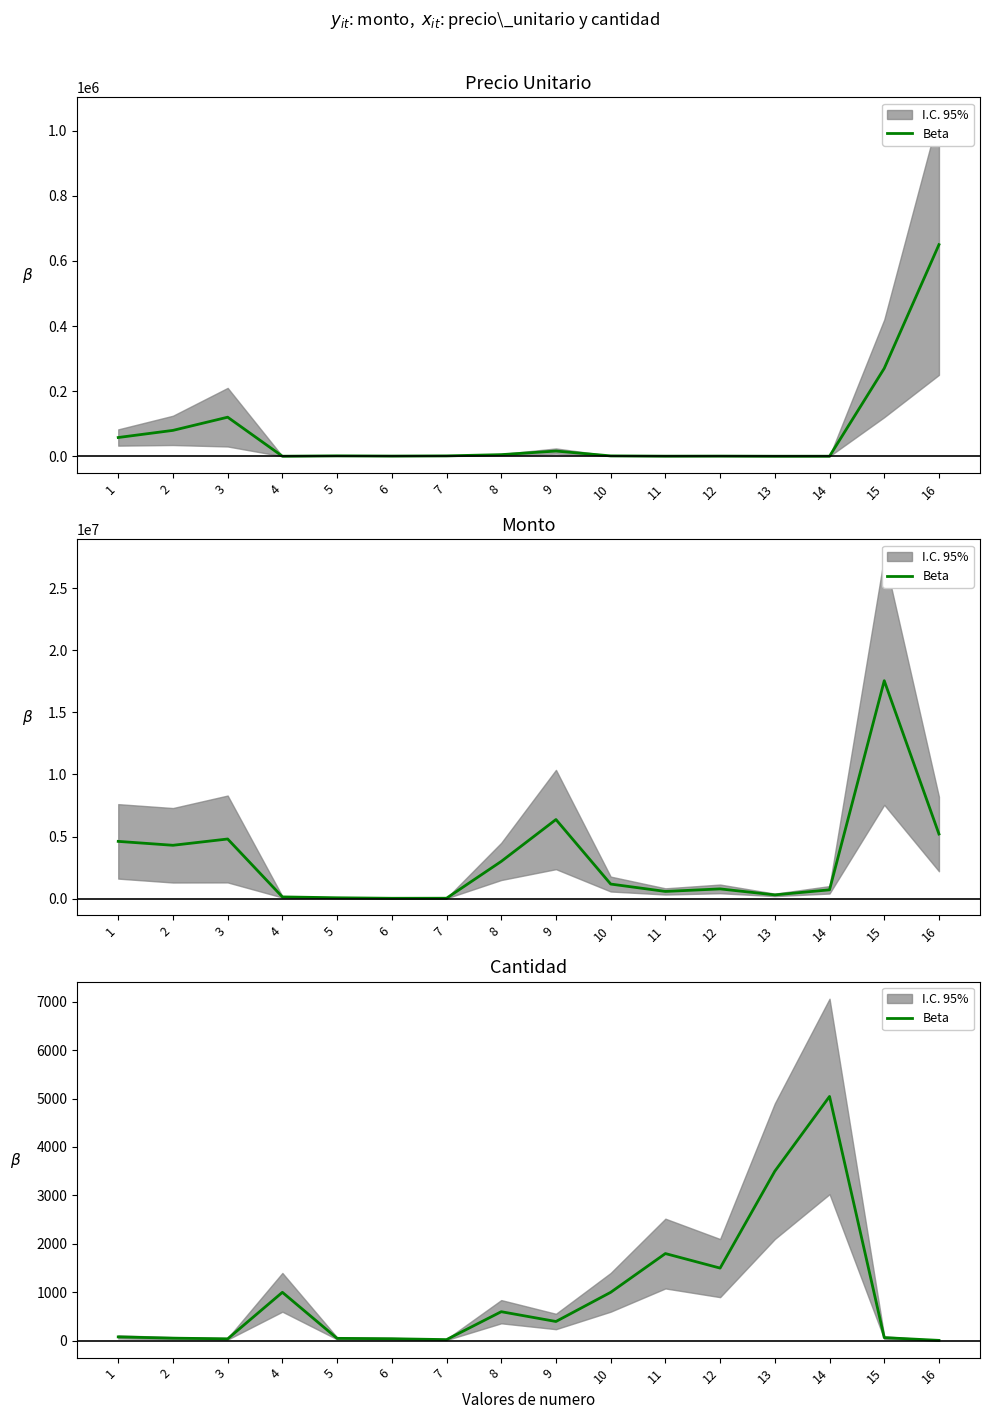

Rank the categories by value from highest to lowest.

14, 13, 11, 12, 4, 10, 8, 9, 1, 15, 2, 5, 6, 3, 7, 16